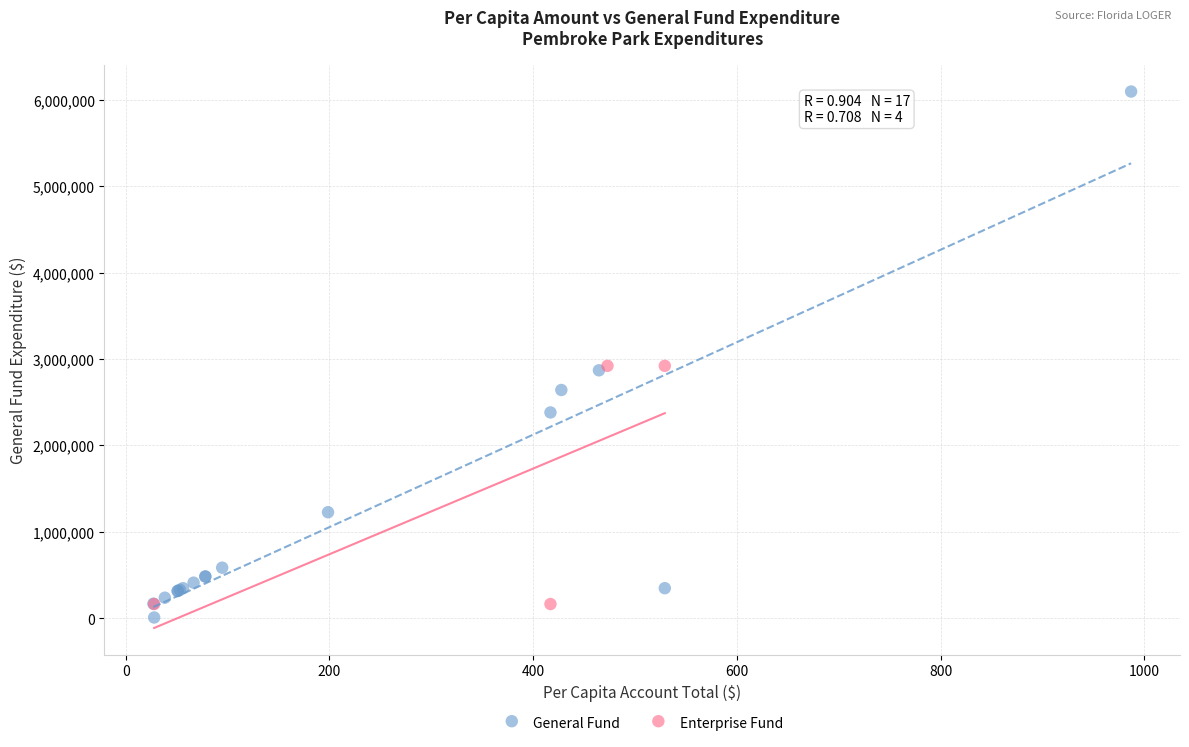

Which series has the largest Y range (max minus min)?

General Fund